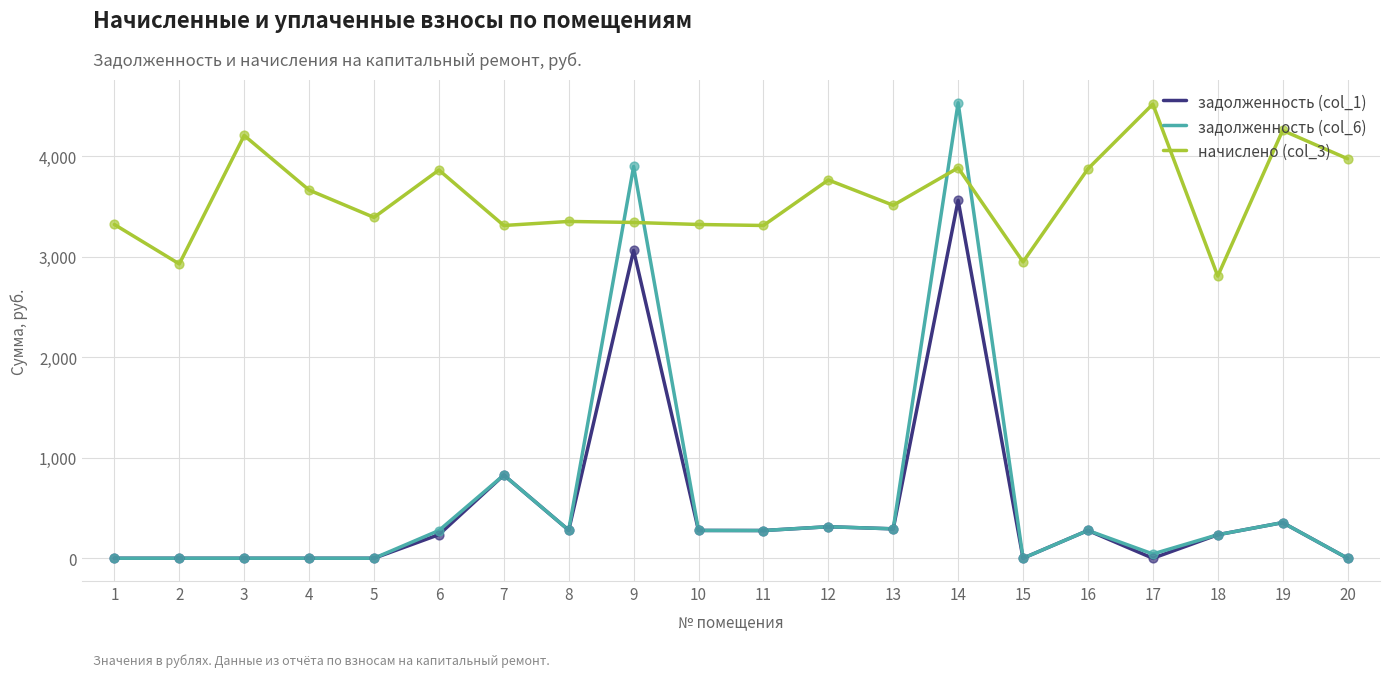

Which series has the largest total across all categories?

начислено (col_3)